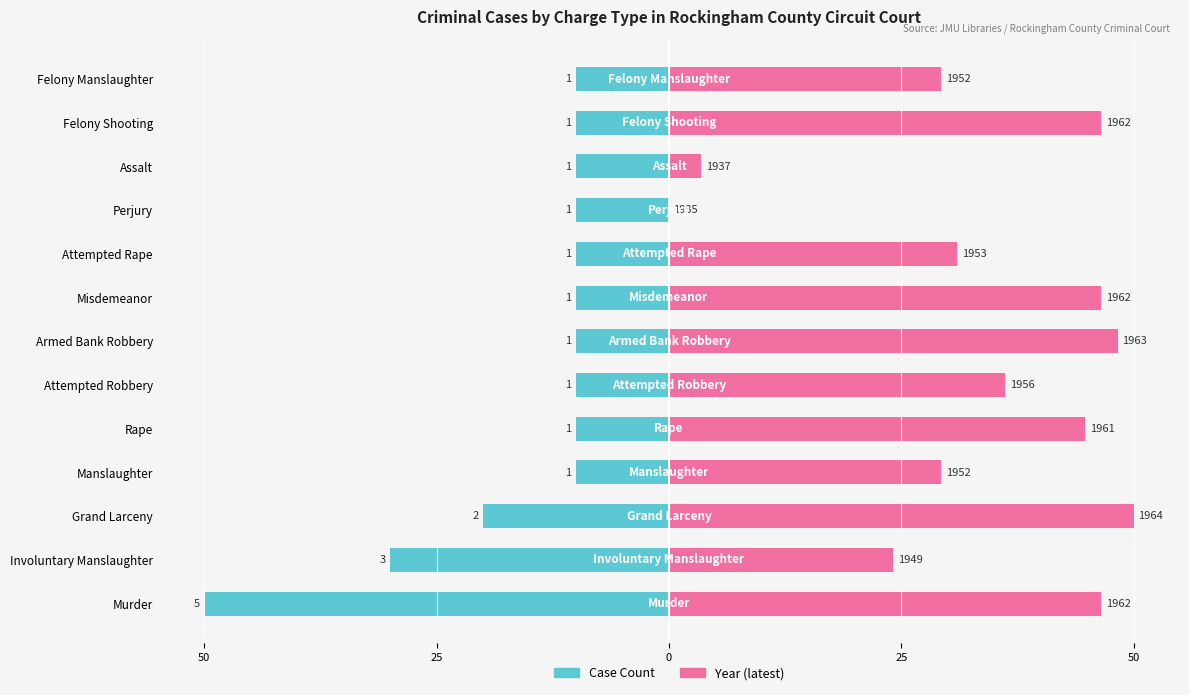

How many bars are there in each group?

2